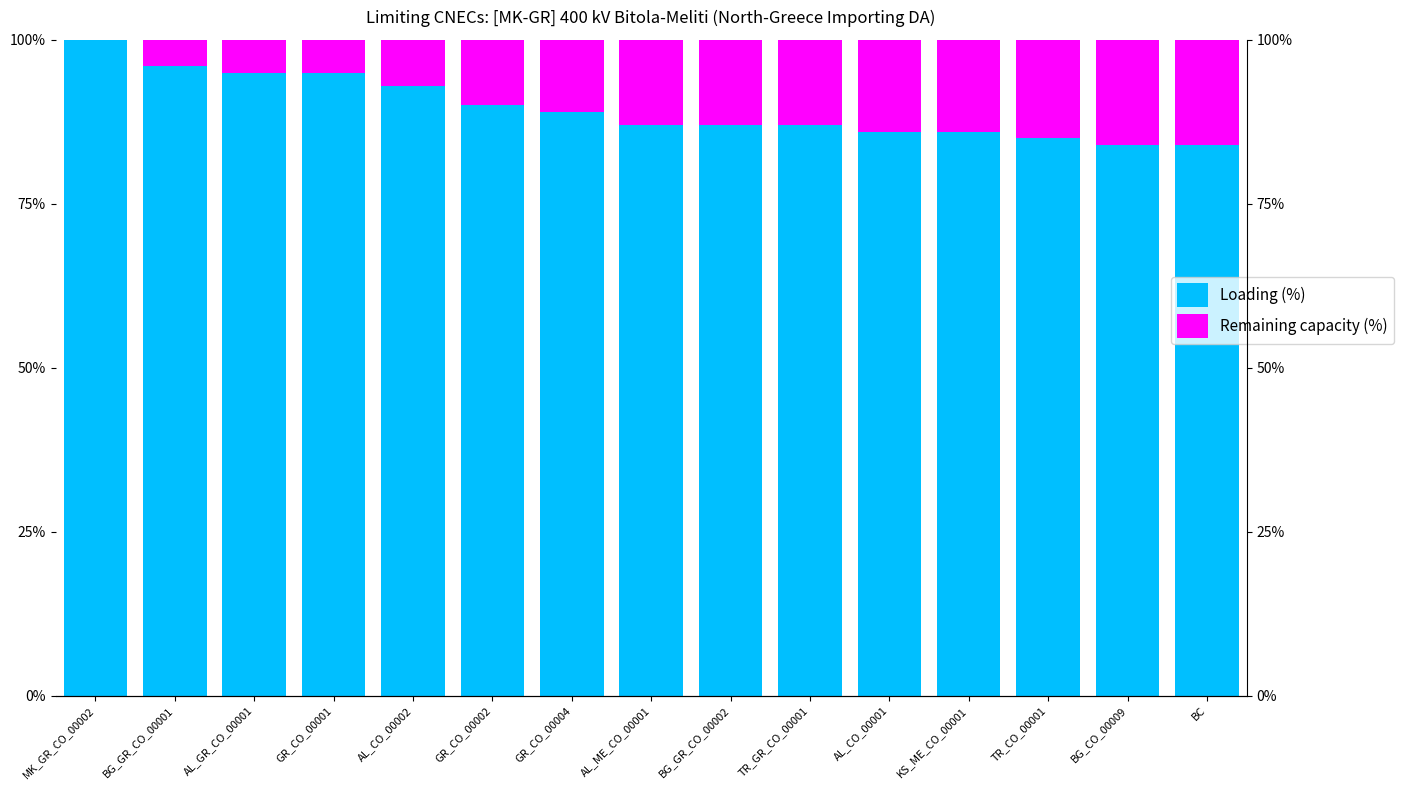

The value of Loading (%) at MK_GR_CO_00002 is 100. True or false?

True